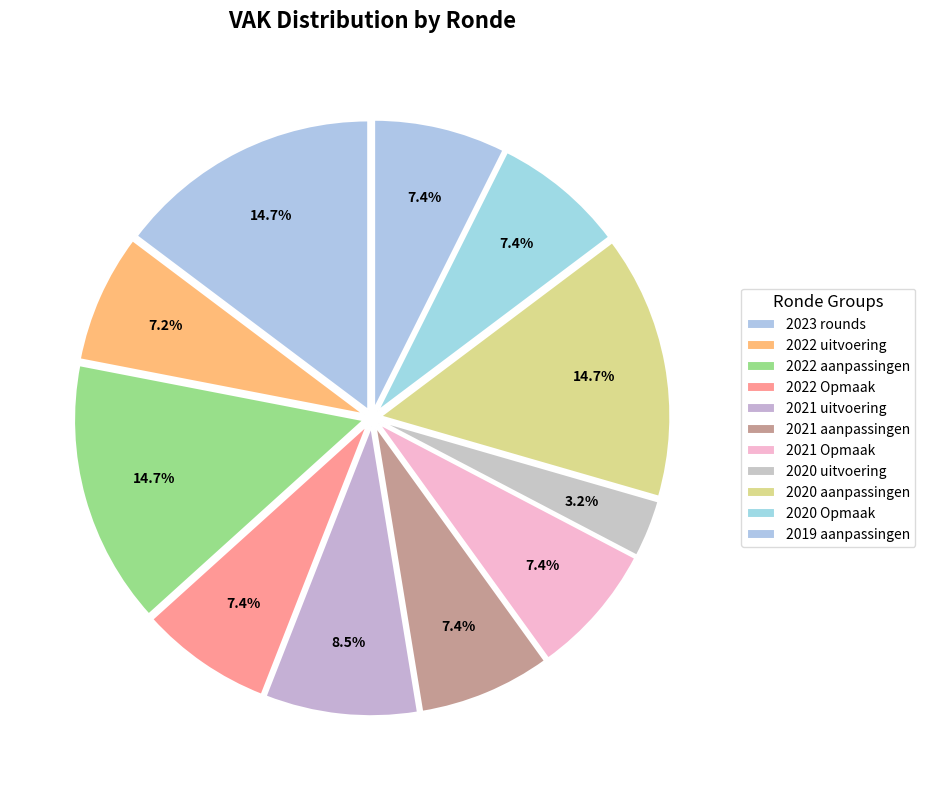

Count the number of slices in the pie.

11